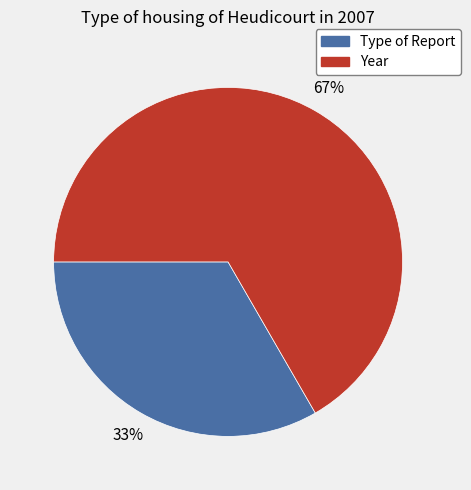

Rank the categories by value from highest to lowest.

Year, Type of Report